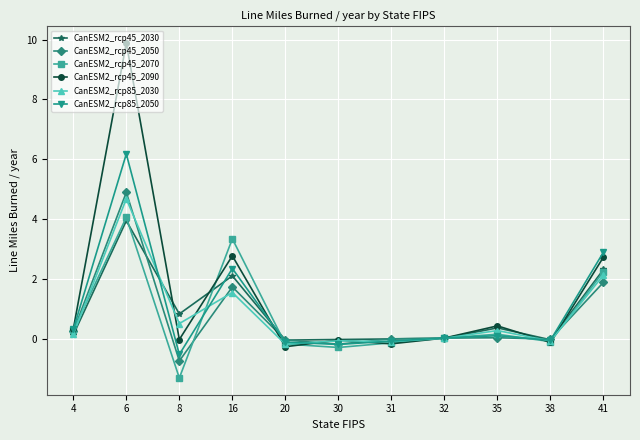

How many series are shown in this chart?

6